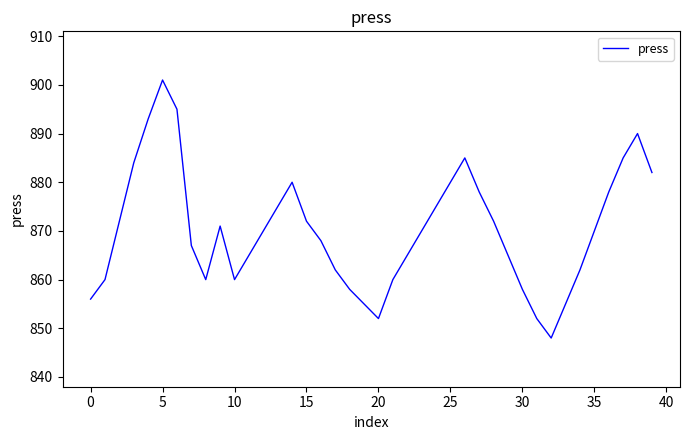

What is the difference between the maximum and minimum values?

53